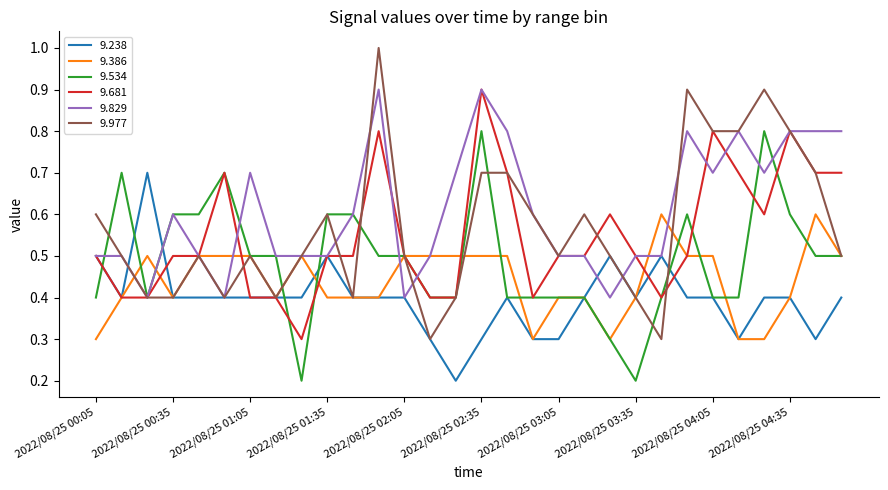

Which series has the largest range (max minus min)?

9.977